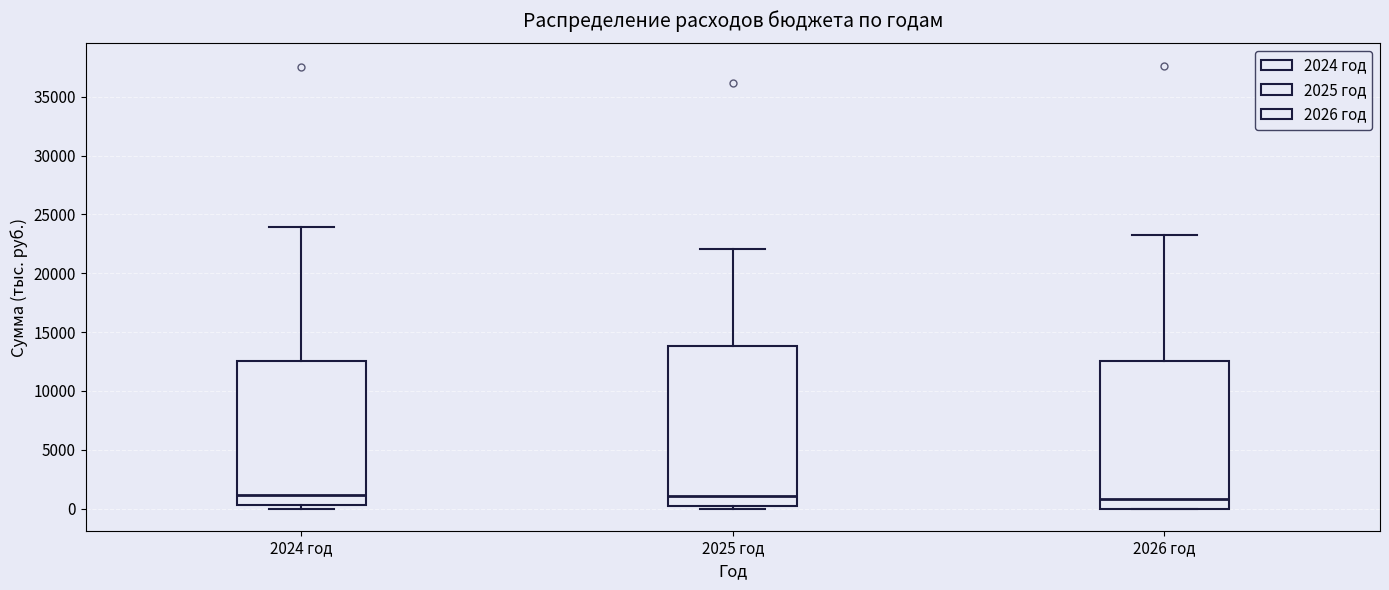

Reading left to right, read every box against the y-axis: the position of its median line, the range the box covers, and the ends of its whiskers. The values are not printed on the chart, so give them approximately, as read against the axis.

2024 год: median 1000, box 500 to 12500, whiskers 0 to 24000
2025 год: median 1000, box 0 to 14000, whiskers 0 (just below the box's lower edge) to 22000
2026 год: median 1000, box 0 to 12500, whiskers 0 to 23500